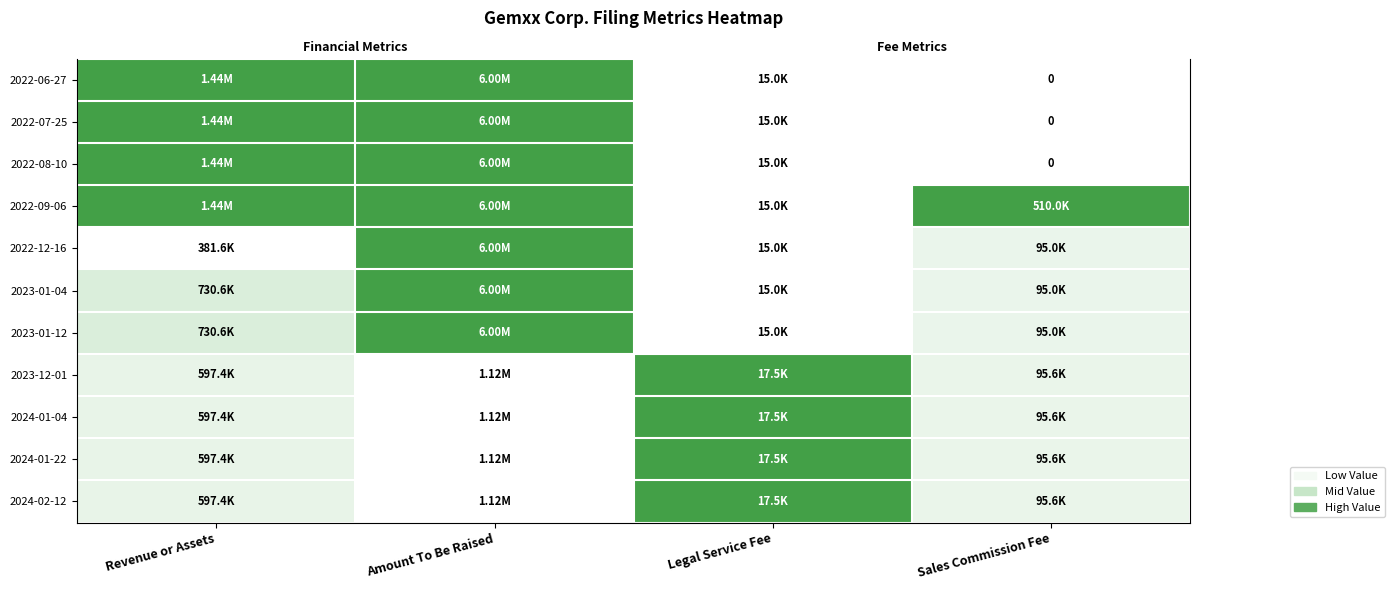

Which series has the largest range (max minus min)?

2022-06-27